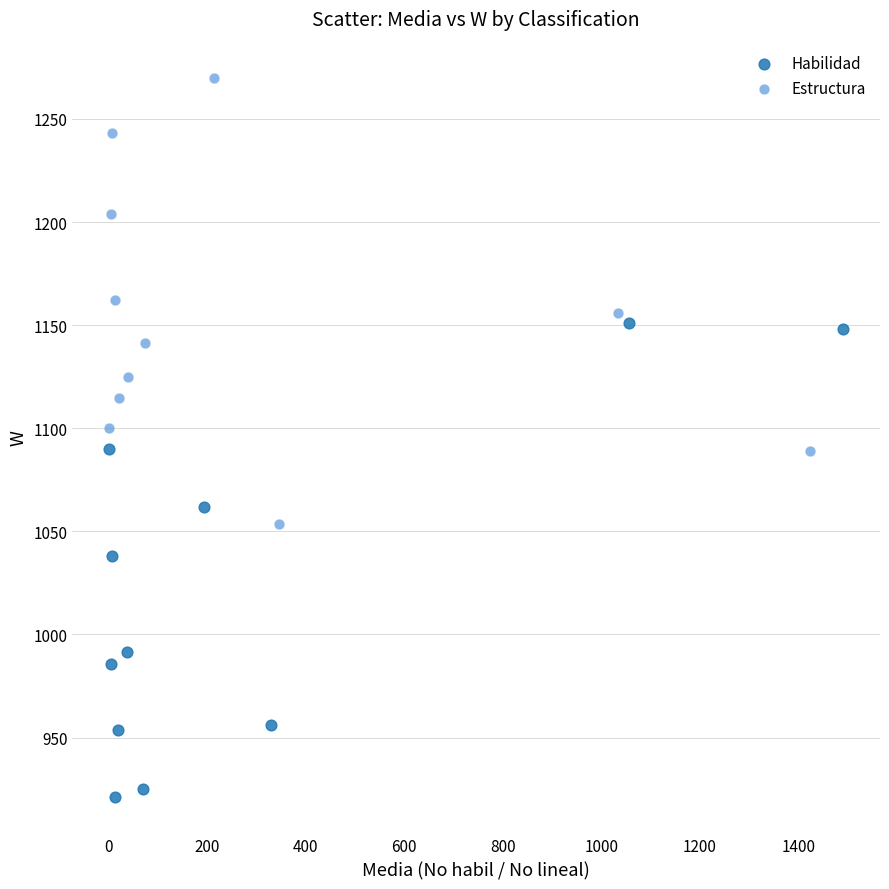

Which series reaches the maximum Y coordinate?

Estructura